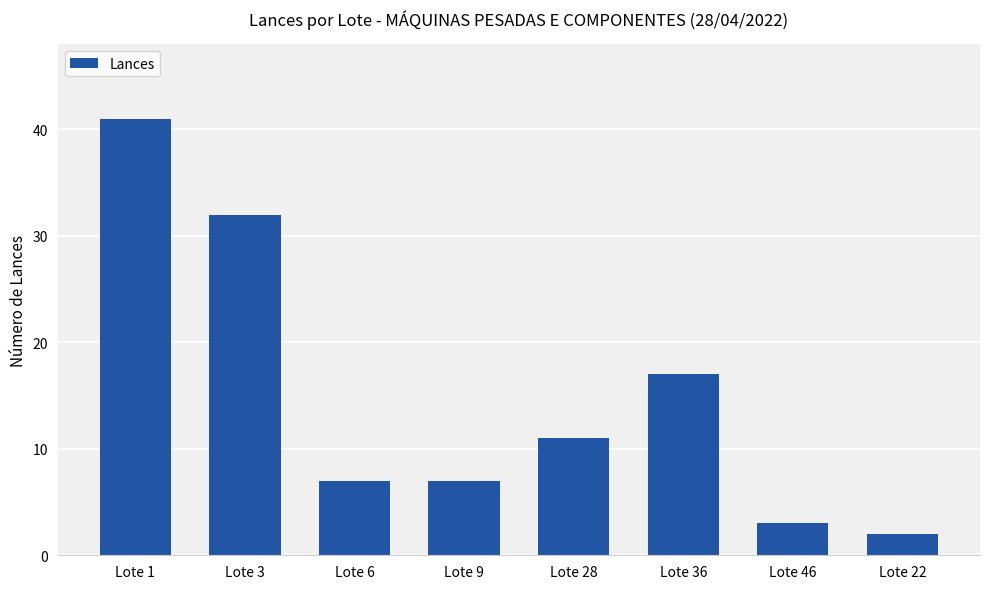

At which category does the chart reach its minimum across all series?

Lote 22